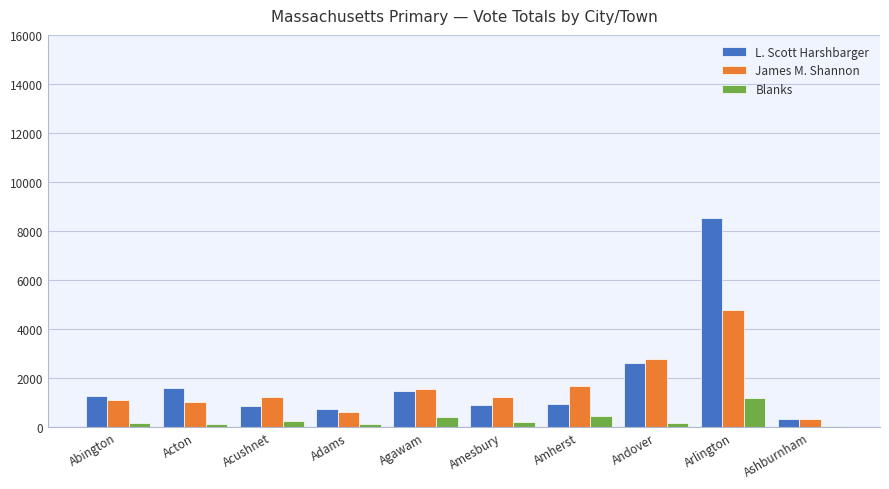

Where is L. Scott Harshbarger nearest to the value 4437?

Andover